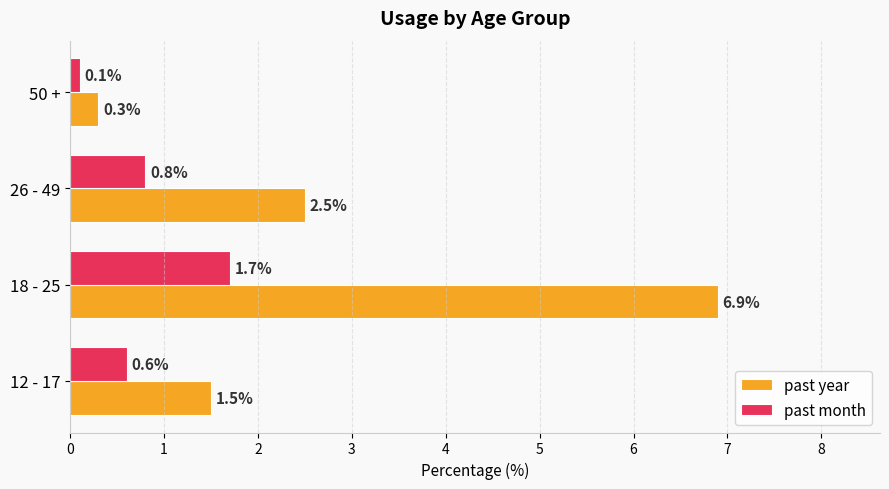

The past year series shows 2.5 at 26 - 49. True or false?

True